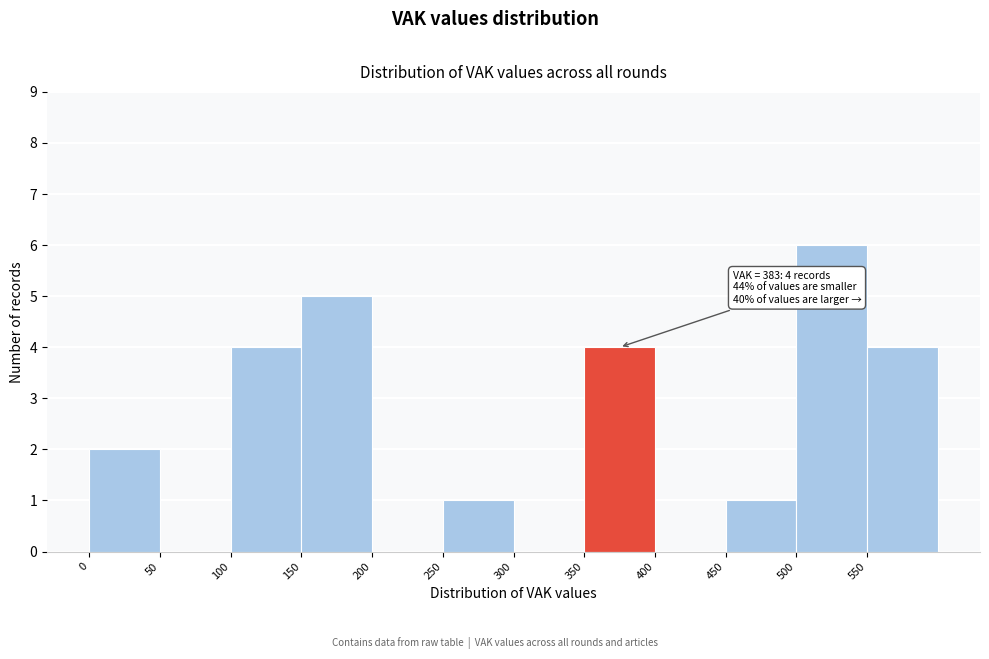

Which range on the x-axis has the tallest bar?

500 to 550